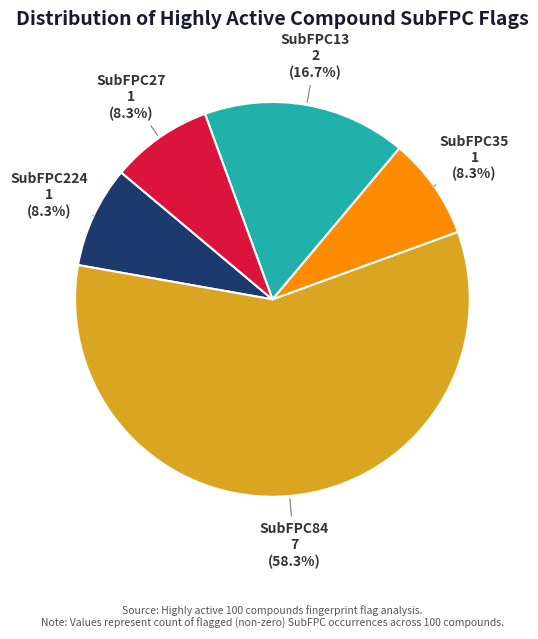

Does any single category account for the majority?

Yes